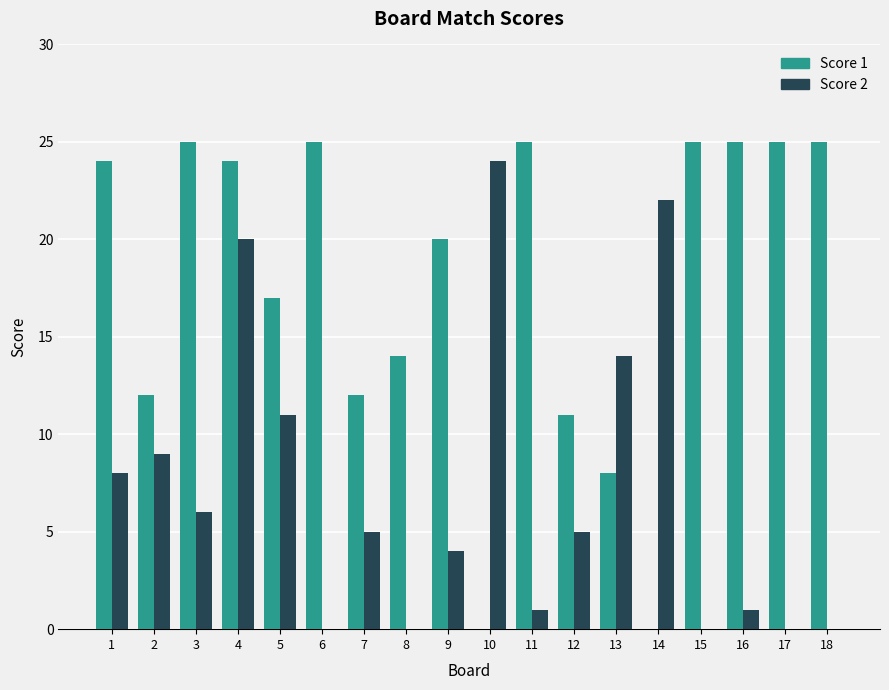

What is the maximum value shown in the chart?

25